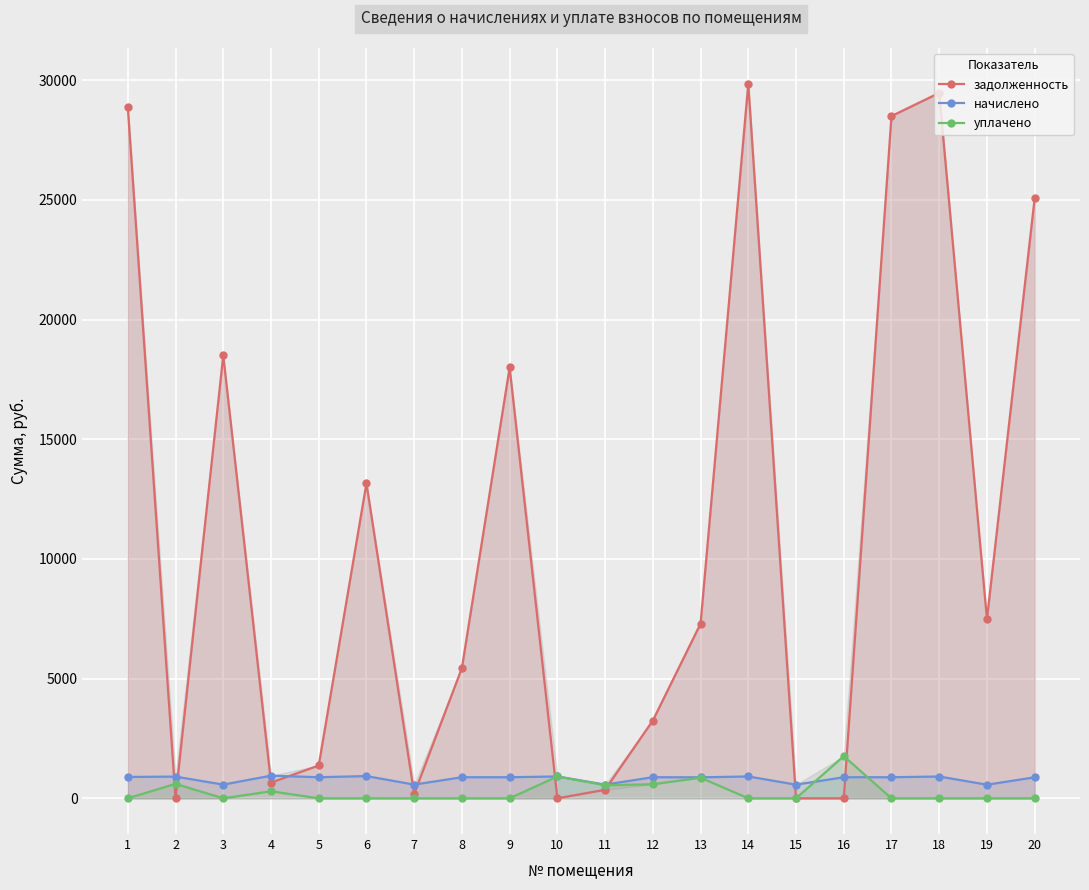

What is the total value across all series at 7?

750.4